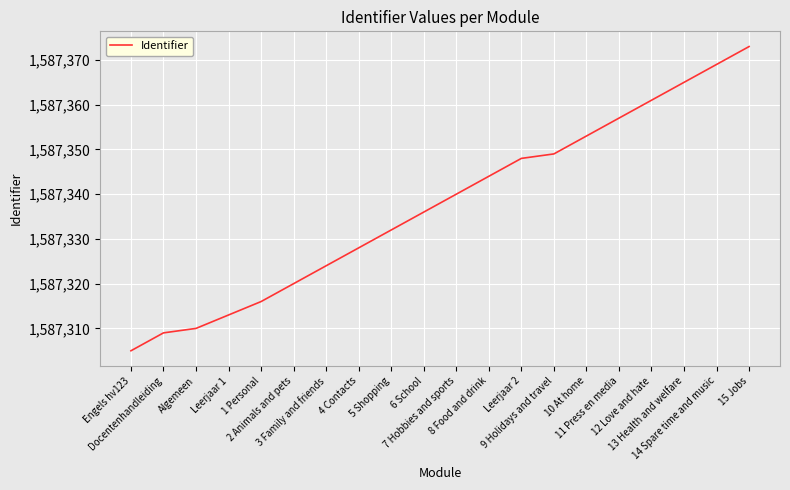

The value at 1 Personal is 2211955. True or false?

False